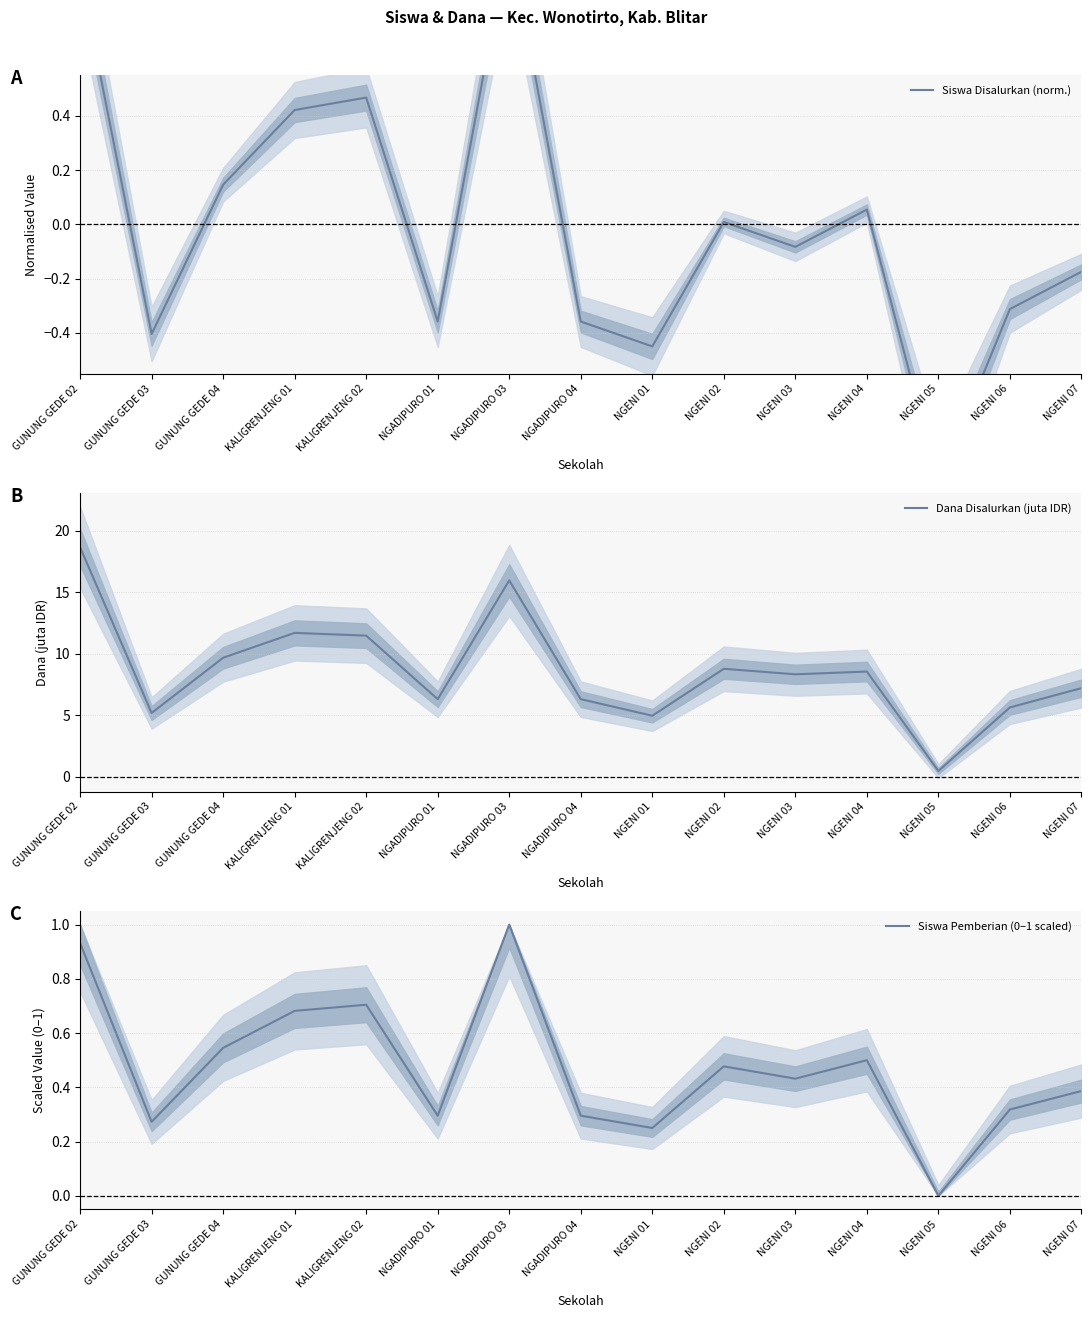

Where is the first local maximum for Siswa Disalurkan (norm.)?

KALIGRENJENG 02